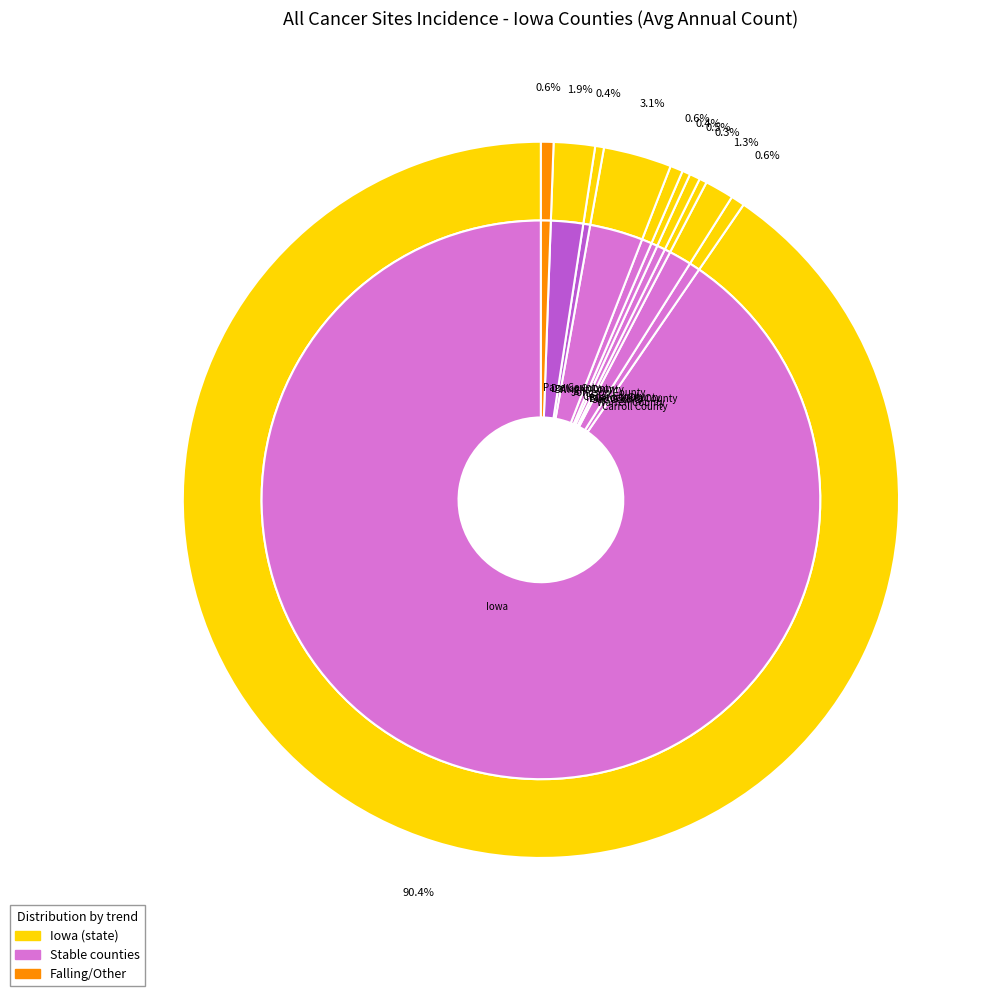

Which category has the biggest portion of the pie?

Iowa